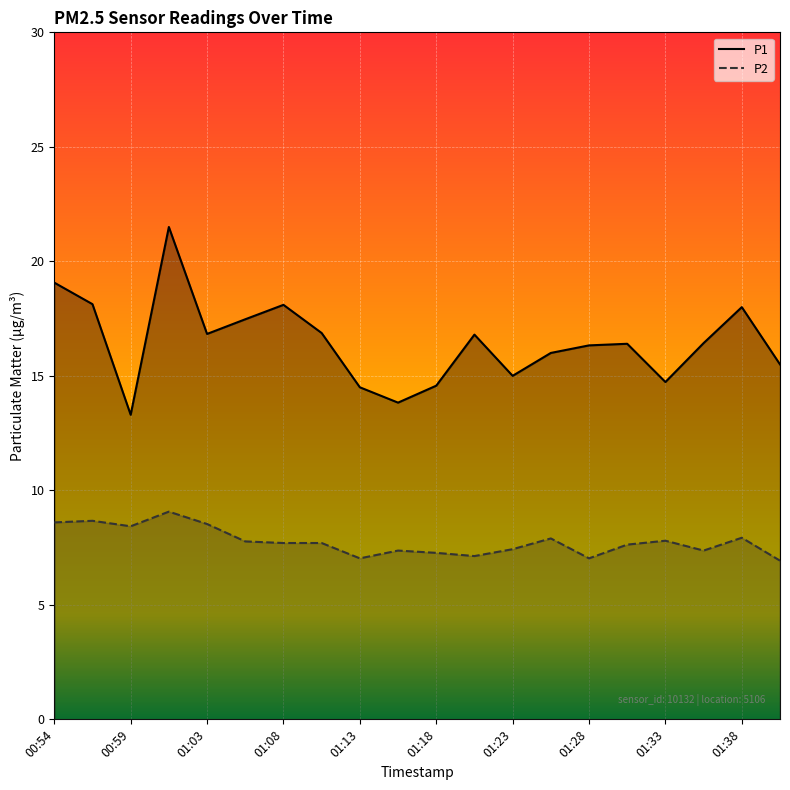

The value of P1 at 01:30 is 5.9. True or false?

False